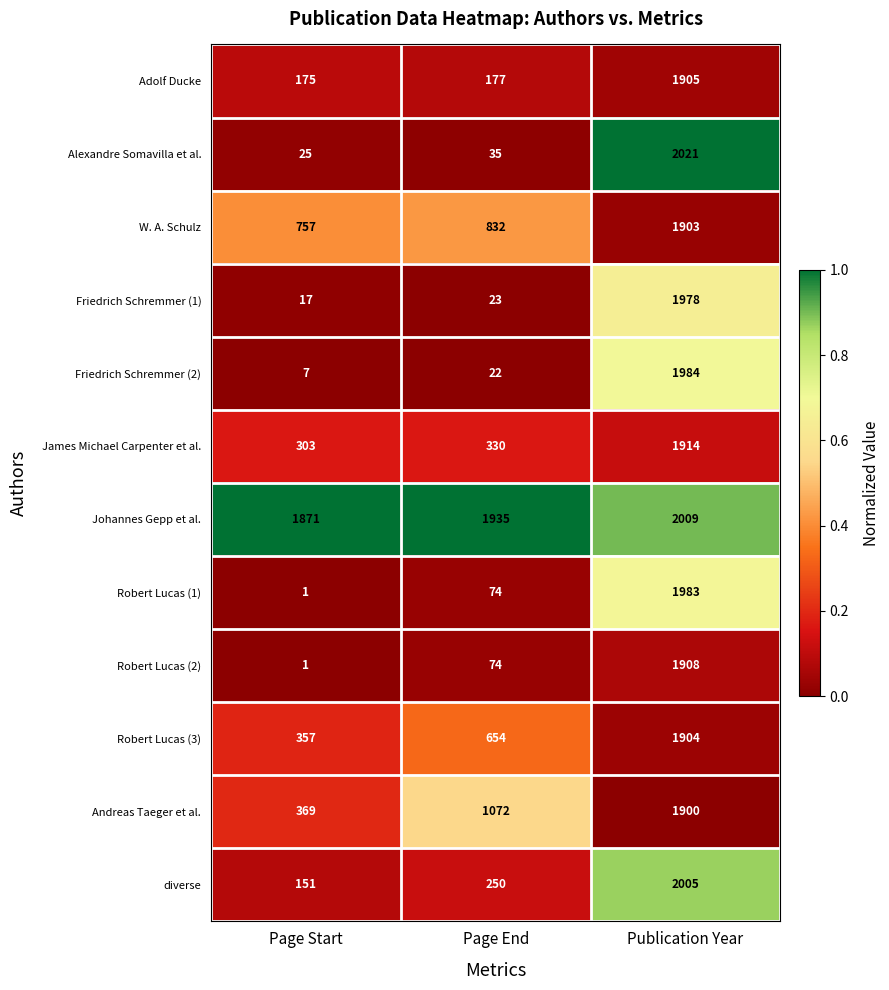

At which label is Friedrich Schremmer (2) closest to 995?

Page End